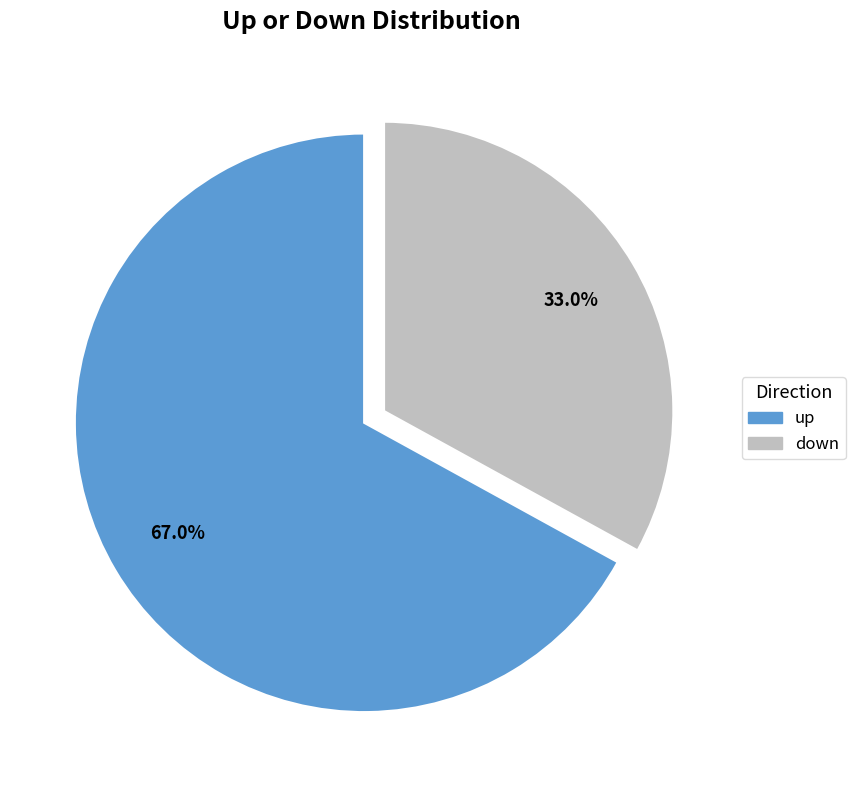

Rank the categories by value from highest to lowest.

up, down